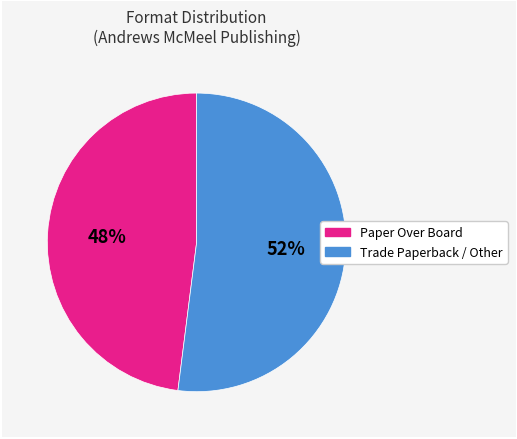

To the nearest percent, what is the average slice percentage?

50%